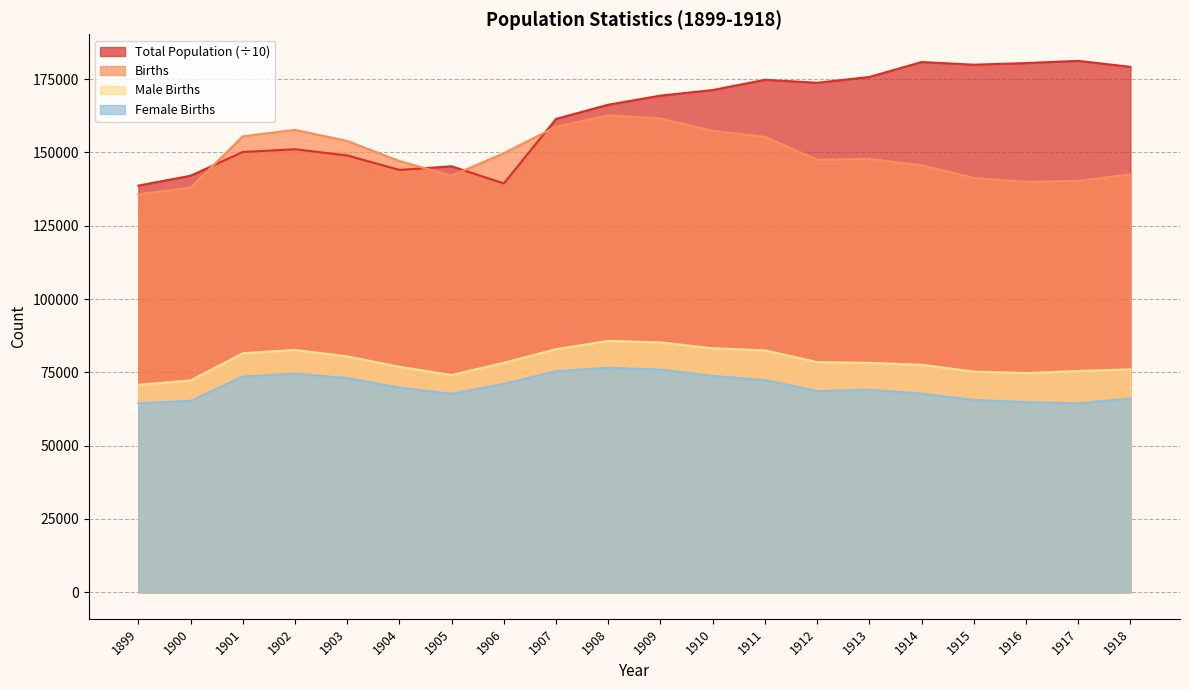

Is it true that Female Births equals 64493.0 at 1899?

True